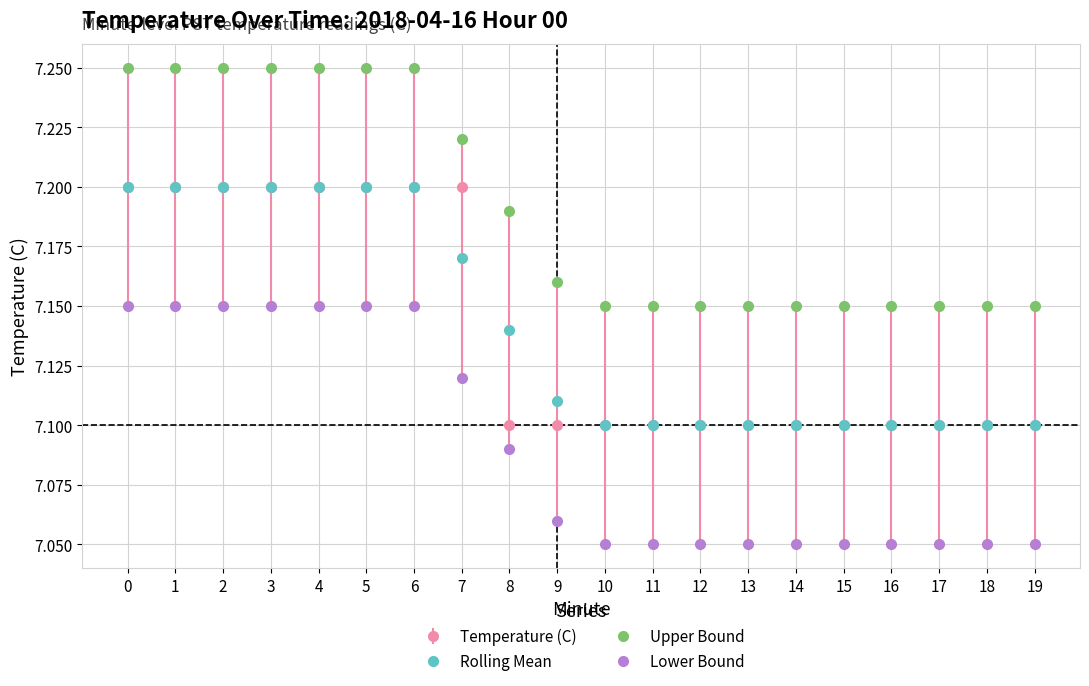

How many Rolling Mean values are between 7 and 8?

20